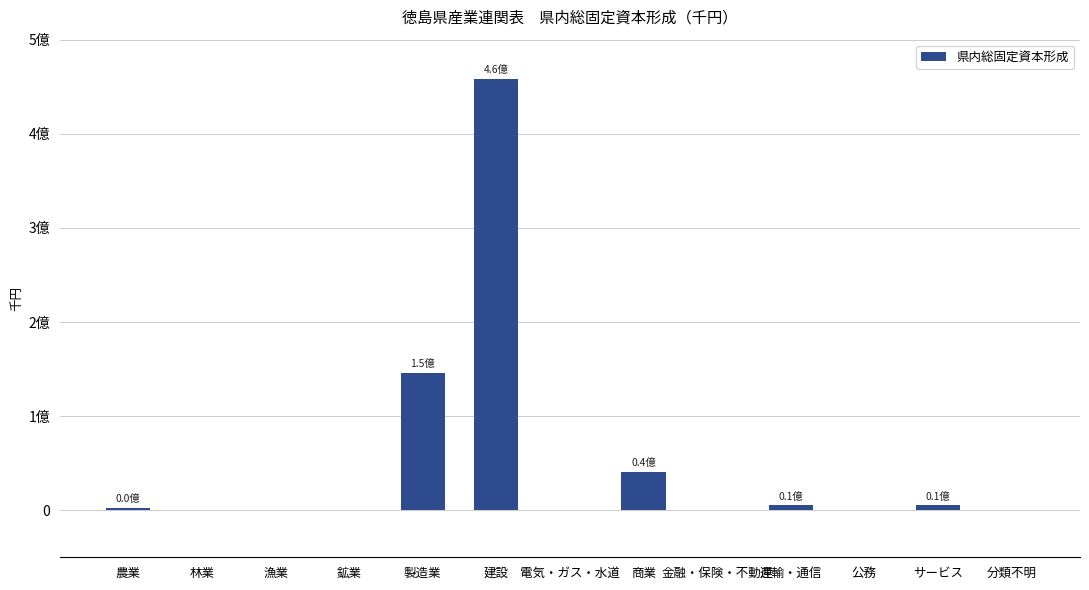

What is the label of the 9th bar from the right?

製造業